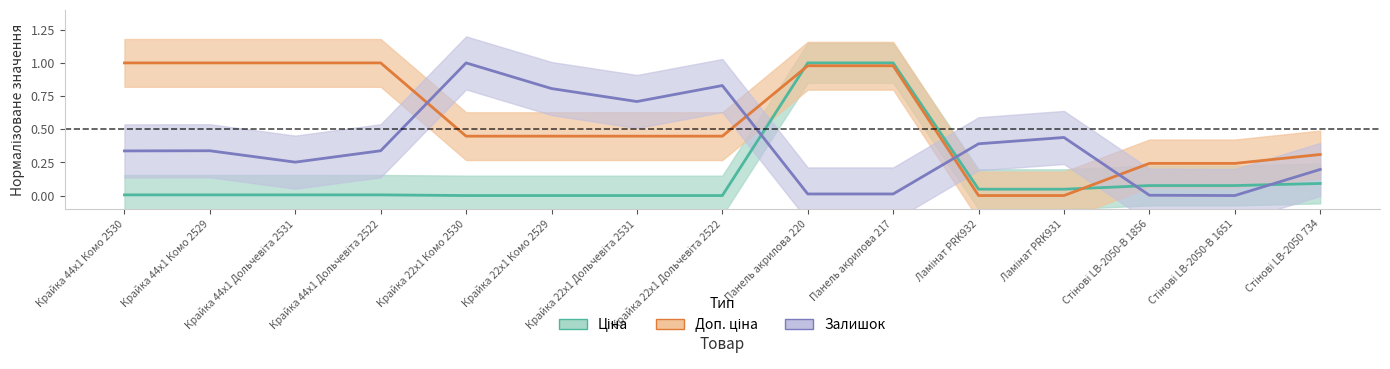

What is the difference between the maximum and minimum values in the Доп. ціна series?

1.0